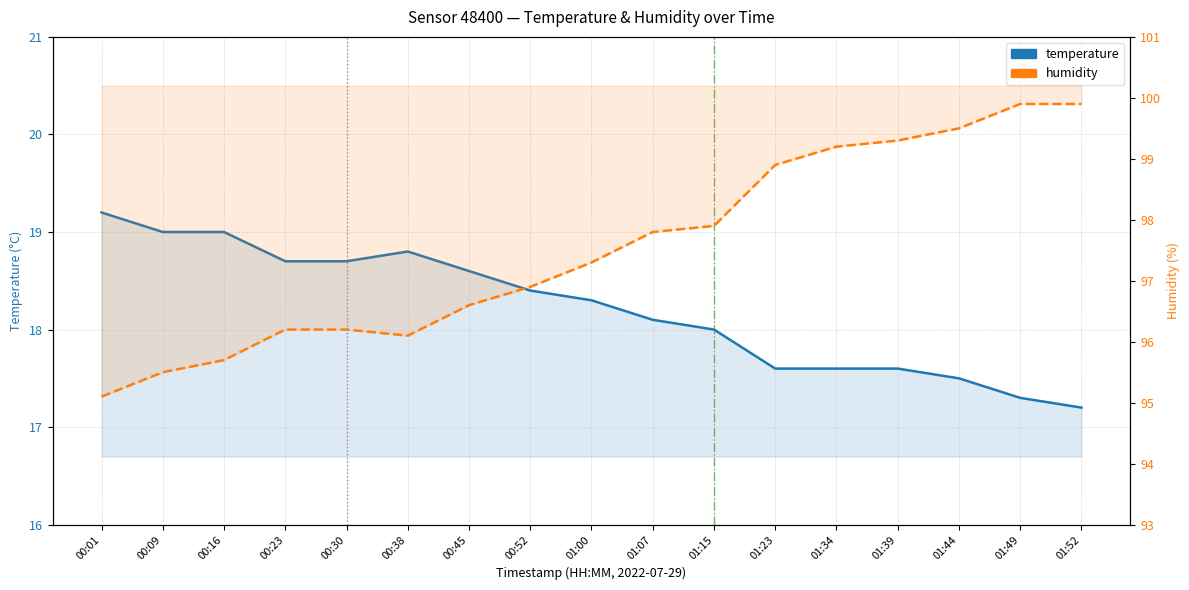

How many values in the humidity series are below 97?

8